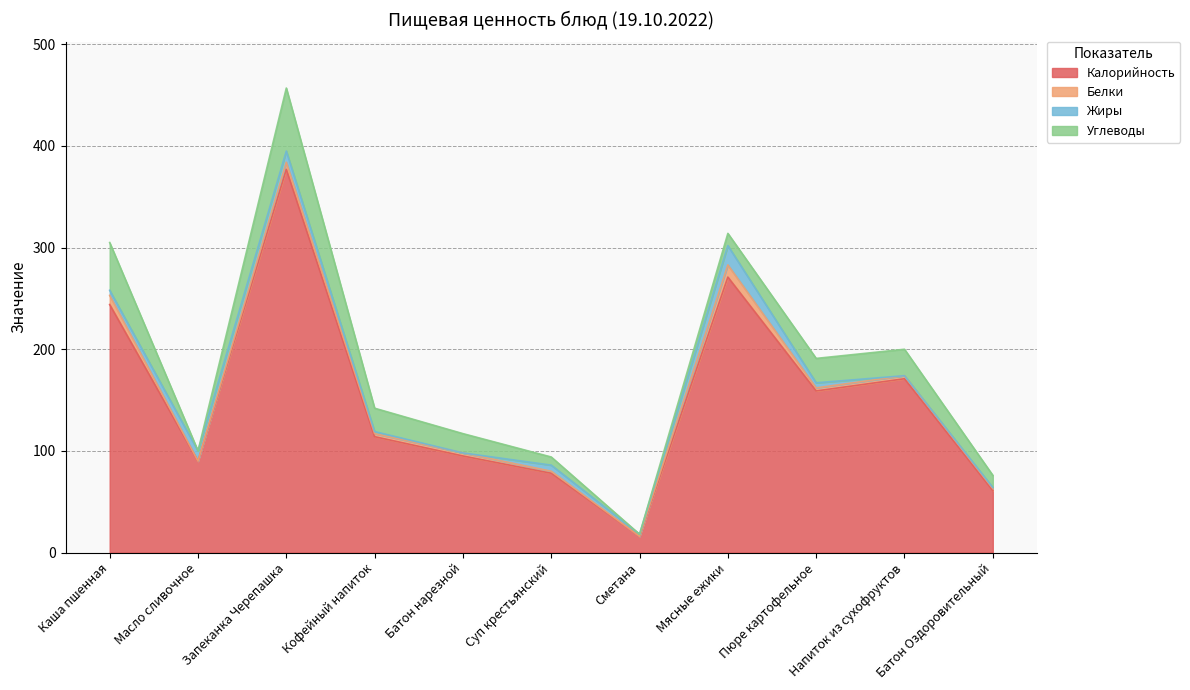

At how many categories does at least one series exceed 25?

10